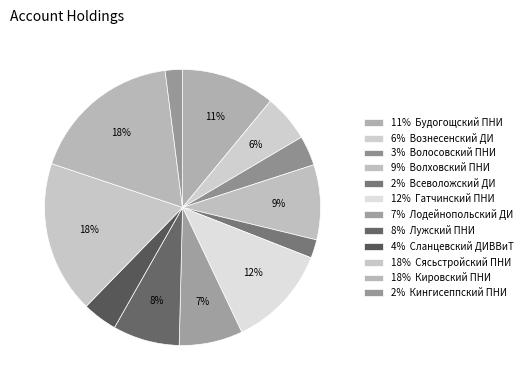

Which slice is the largest?

Сясьстройский ПНИ